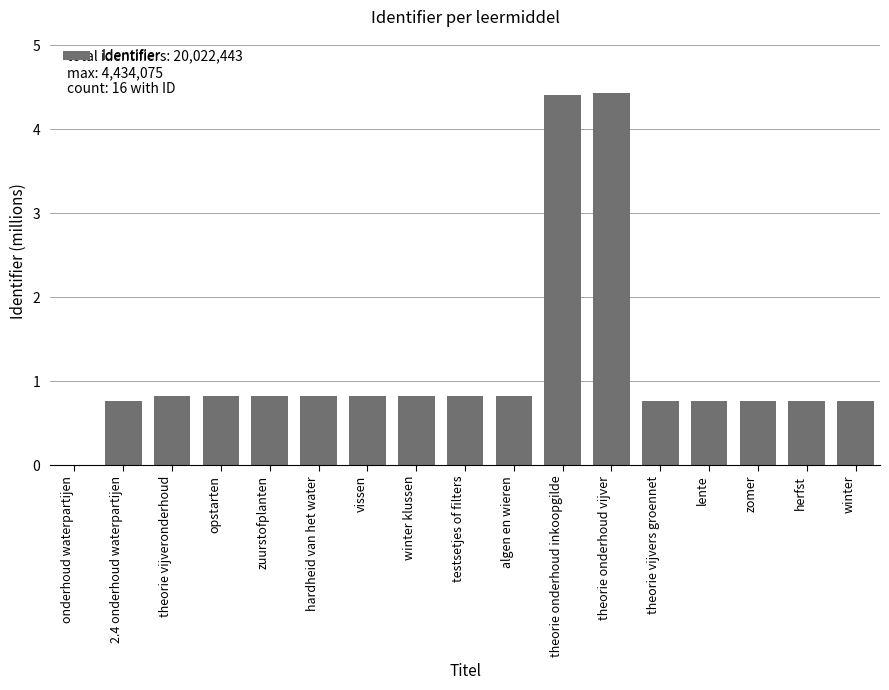

What is the maximum value shown in the chart?

4.4